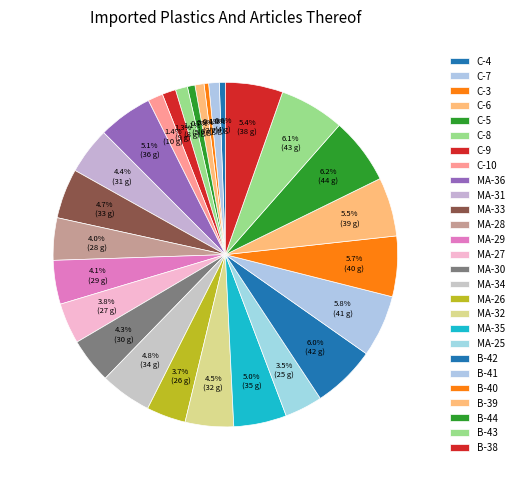

To the nearest percent, what is the combined percentage of MA-27 and B-40?

10%